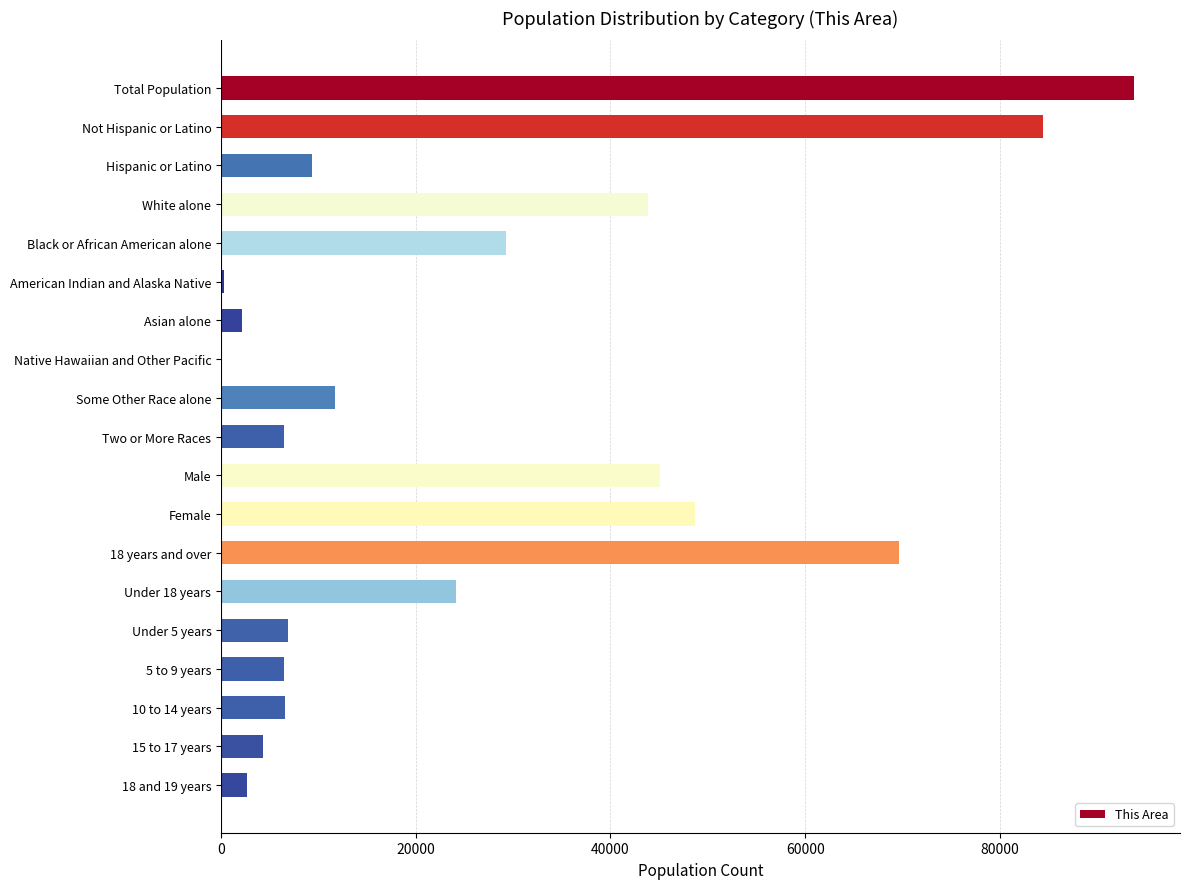

Which label corresponds to the largest value in the chart?

Total Population